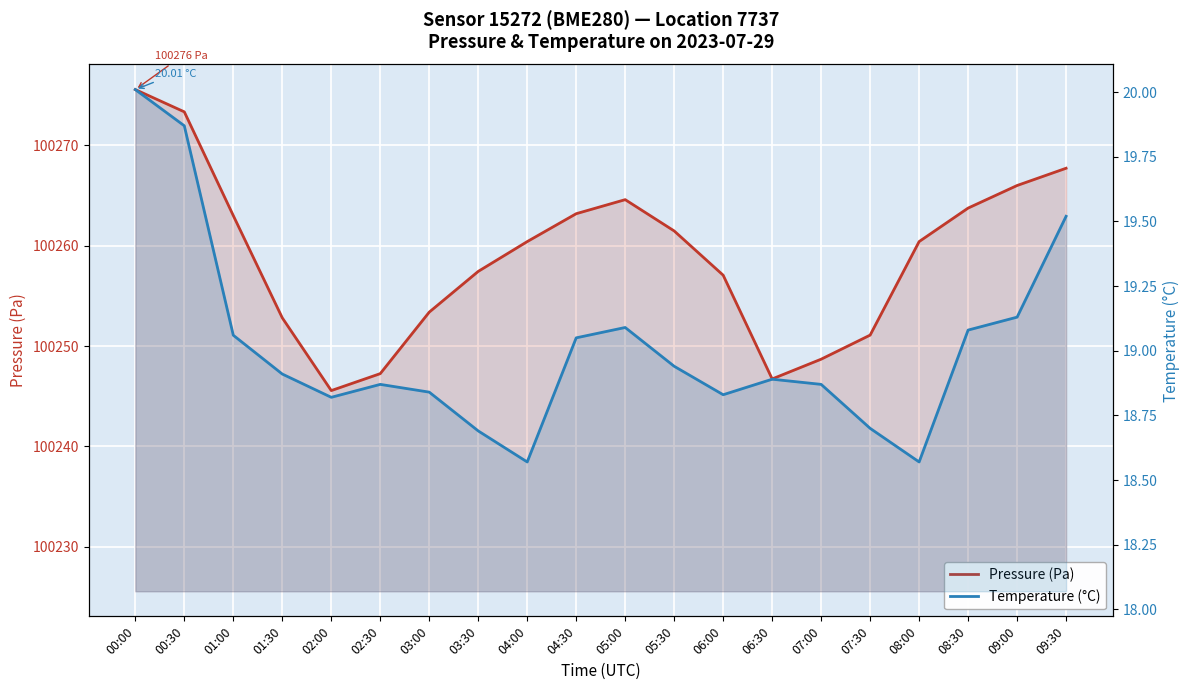

True or false: Pressure (Pa) has more than 2 interior local peaks.

False